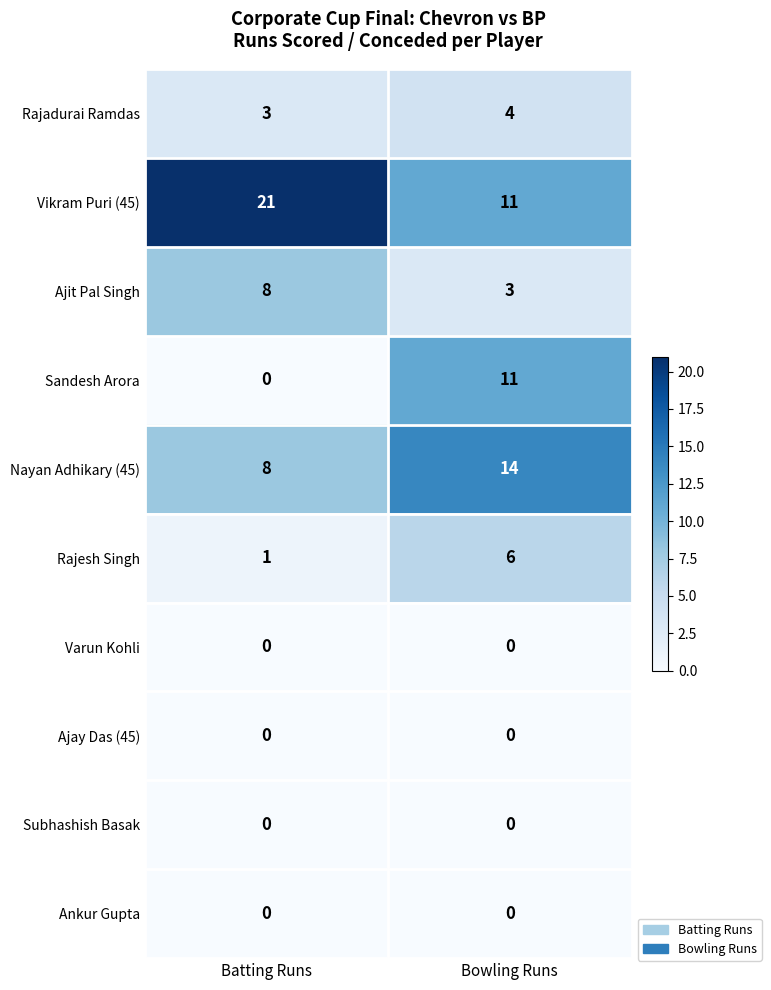

What is the spread (max minus min) of values at Bowling Runs?

14